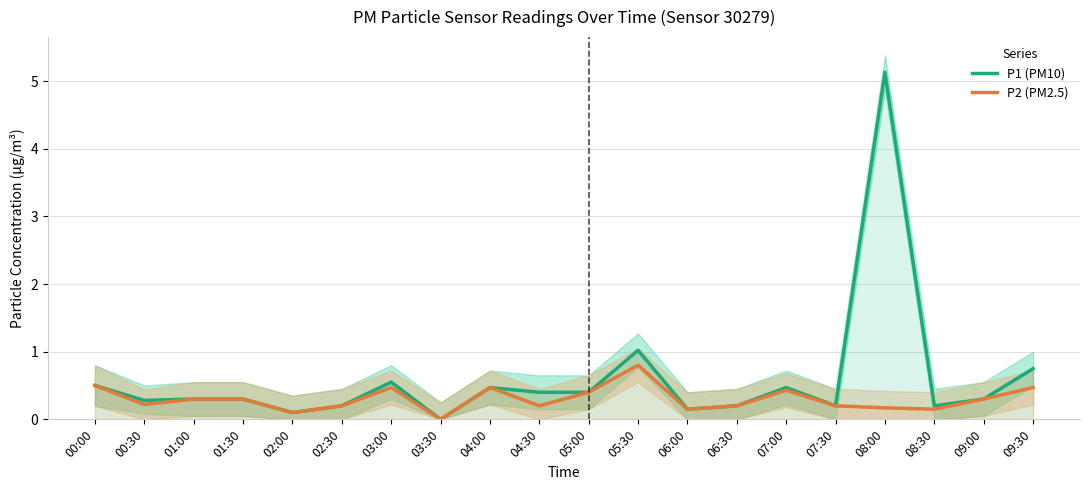

The P1 (PM10) series shows 0.7 at 05:00. True or false?

False